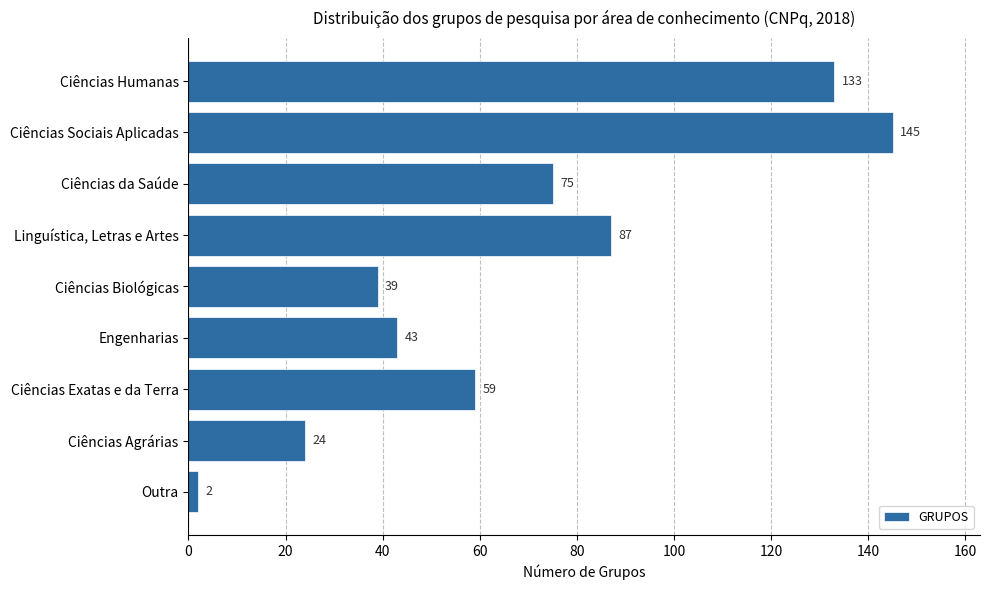

Reading bottom to top, transcribe all the data shown in this chart.

2	24	59	43	39	87	75	145	133